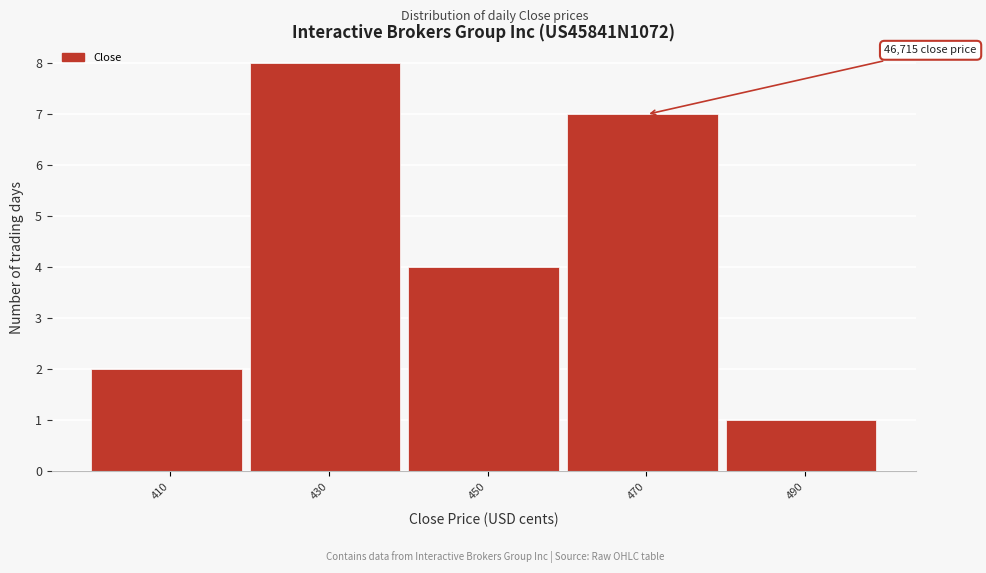

Reading right to left, extract all data points from this chart.

1	7	4	8	2